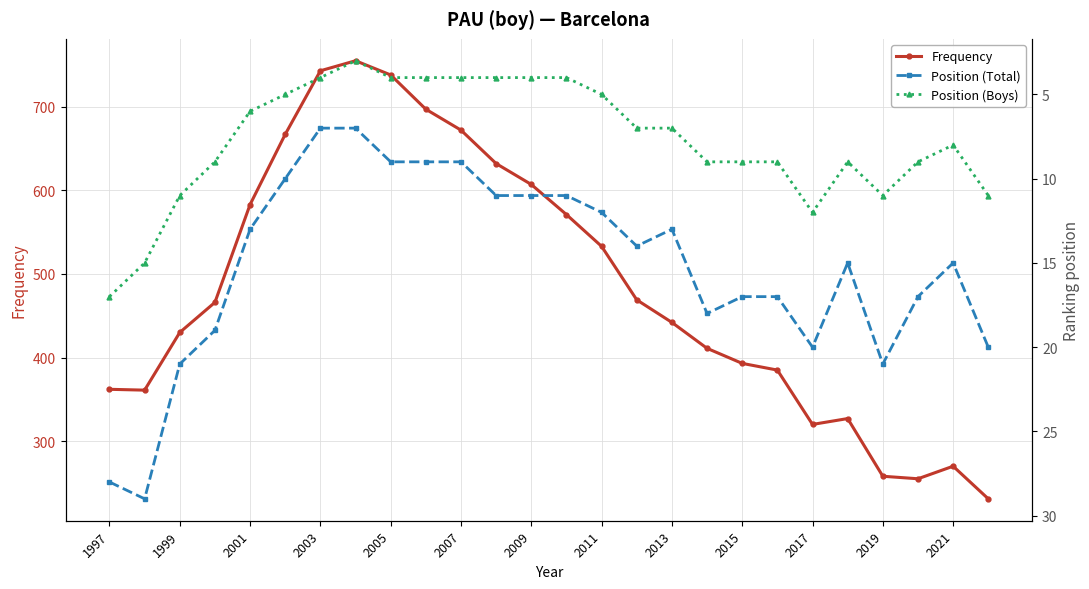

The value of Frequency at 2019 is 157. True or false?

False